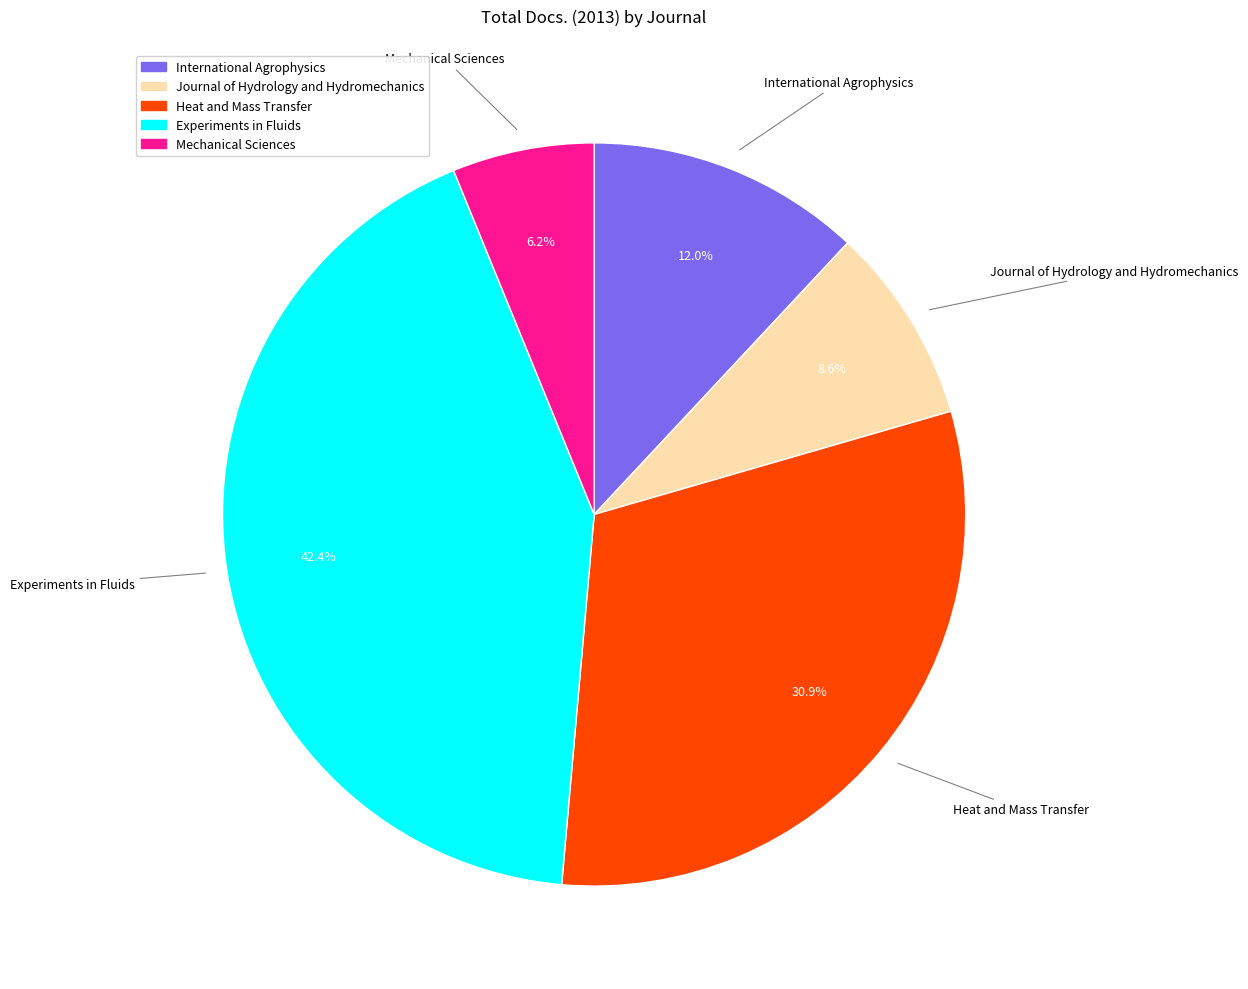

To the nearest percent, what is the difference between the Mechanical Sciences and Heat and Mass Transfer slice percentages?

25%